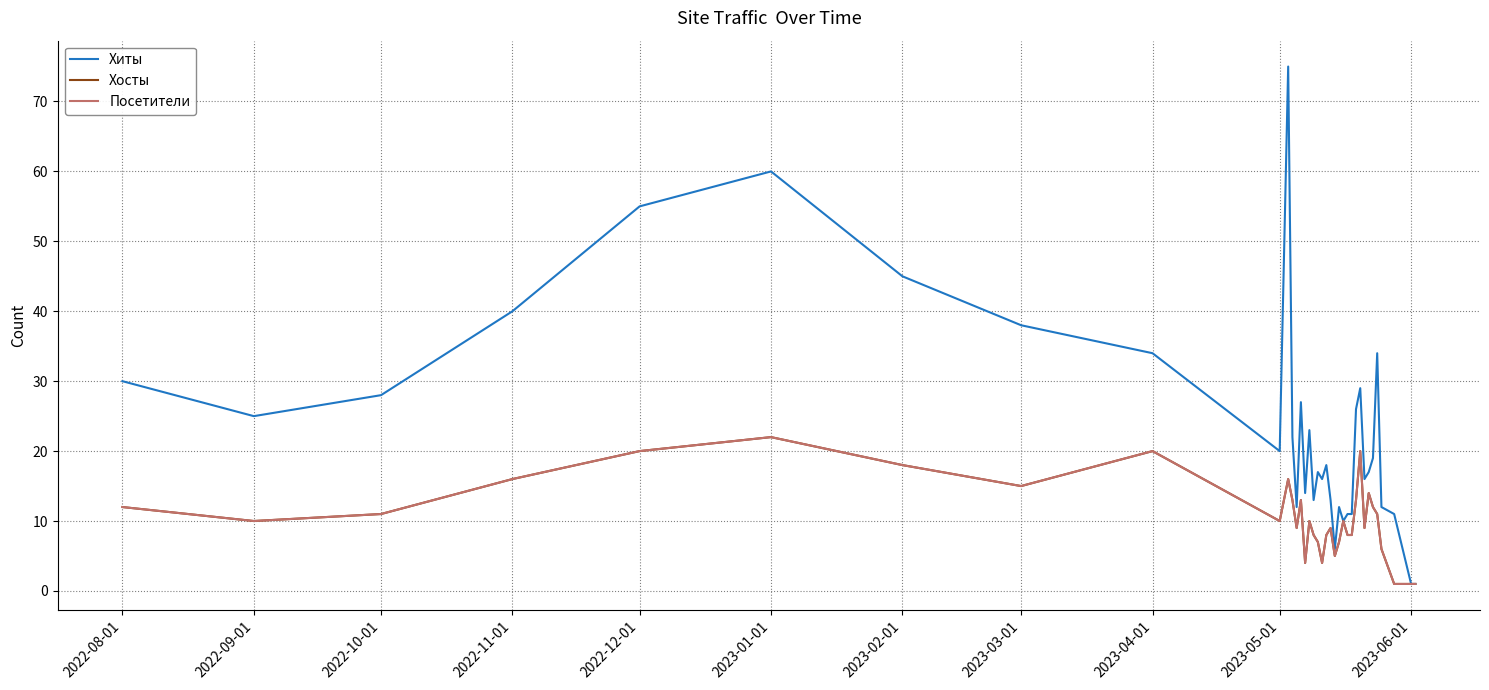

Does the chart have visible grid lines?

Yes